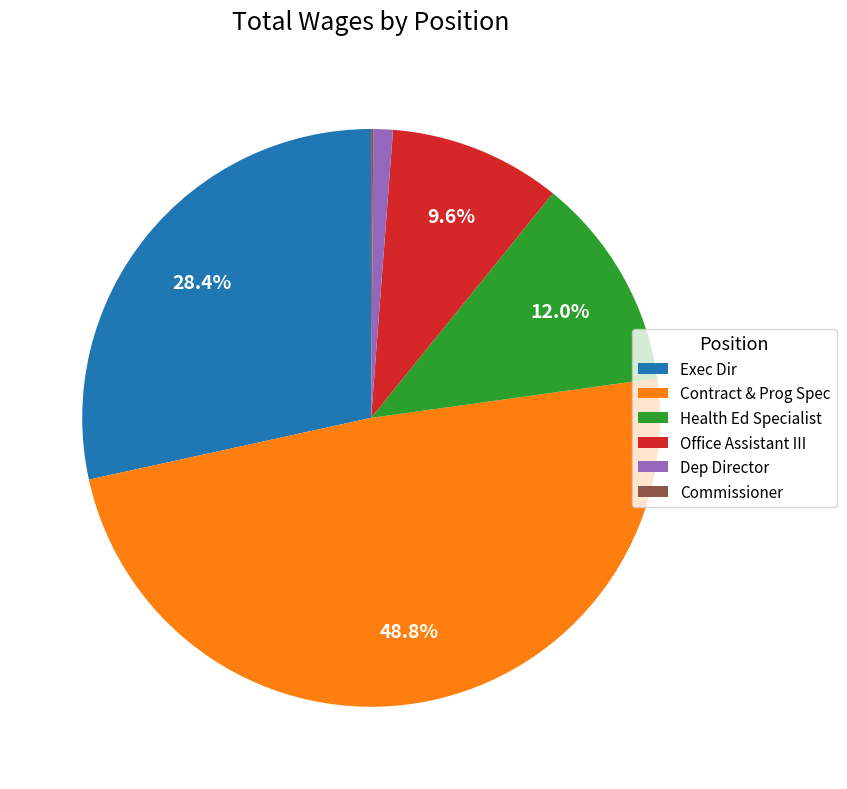

How much of the chart is everything except Contract & Prog Spec?

51.2%